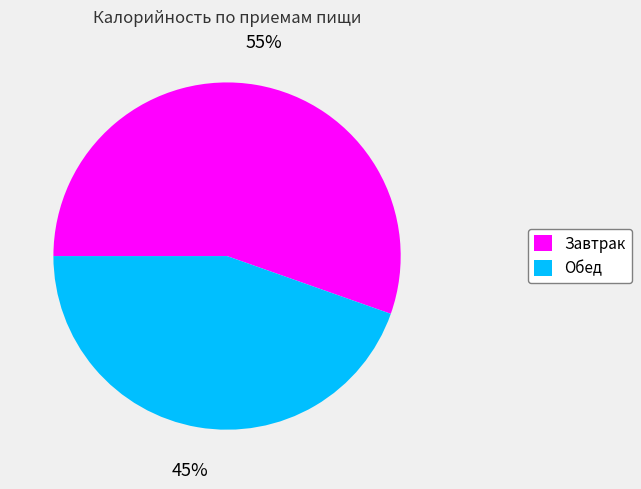

Do Завтрак and Обед together represent more than half of the pie?

Yes